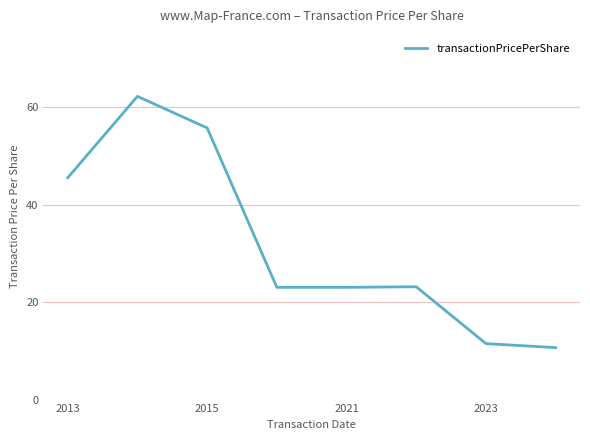

True or false: the data has more than 0 interior local peaks.

True